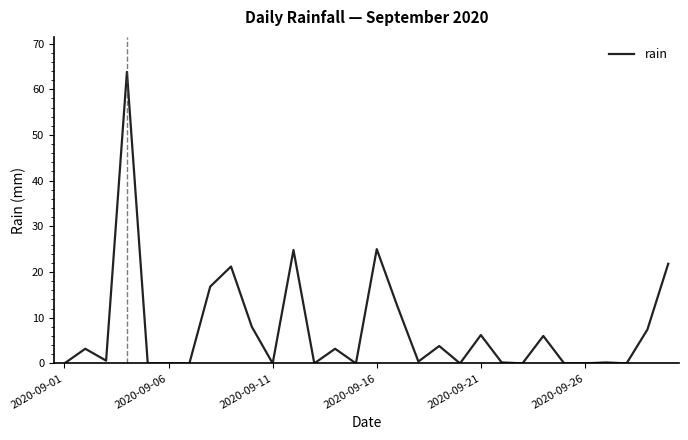

What is the maximum value shown in the chart?

63.8